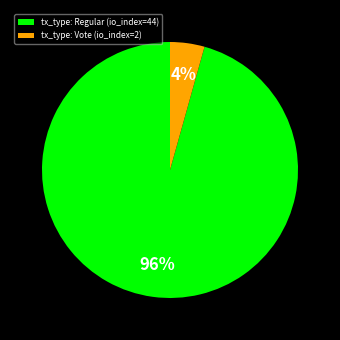

What is the majority slice?

tx_type: Regular (io_index=44)